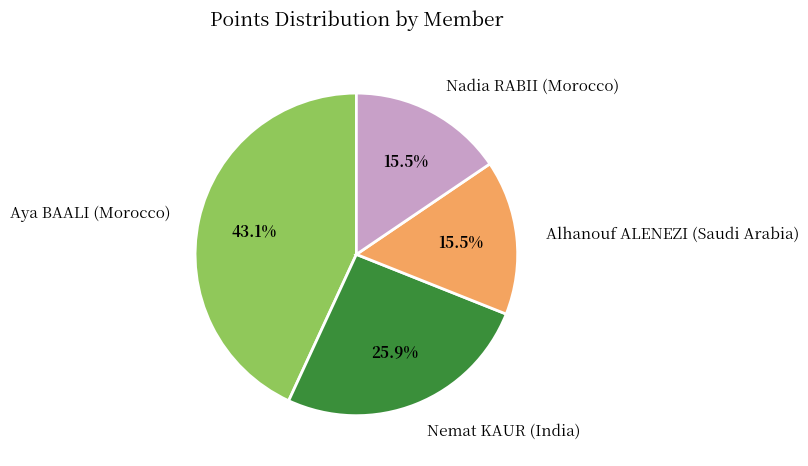

What is the largest slice in the pie chart?

Aya BAALI (Morocco)